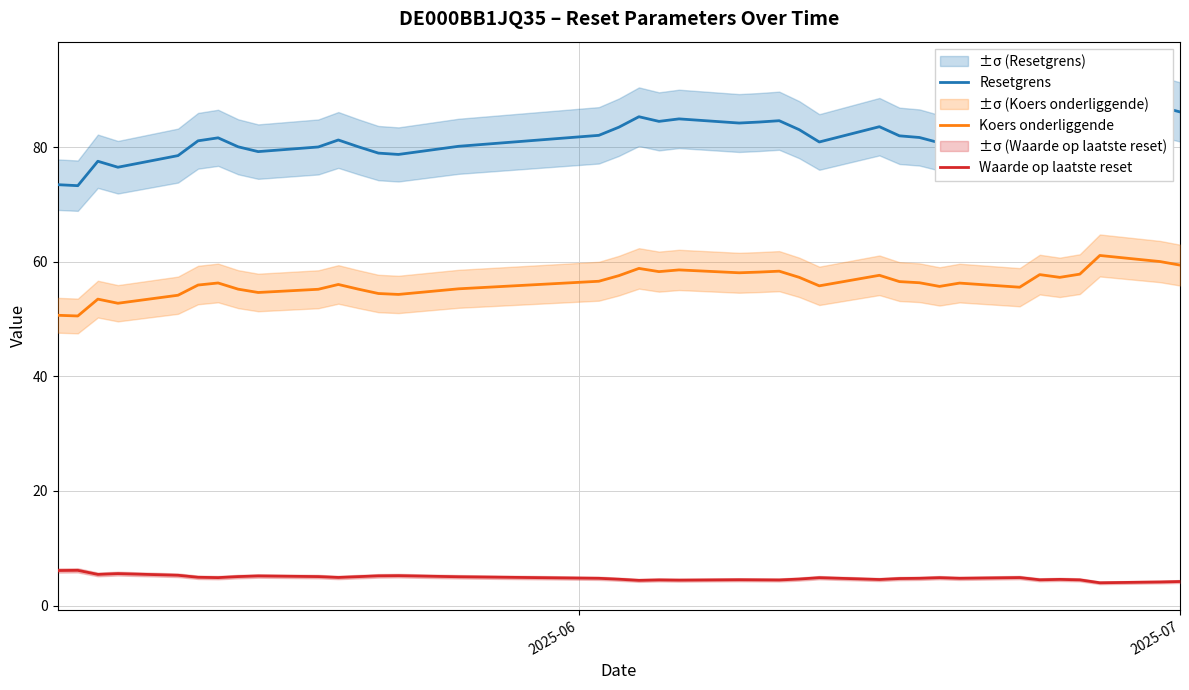

True or false: Waarde op laatste reset and Koers onderliggende cross at least once.

False